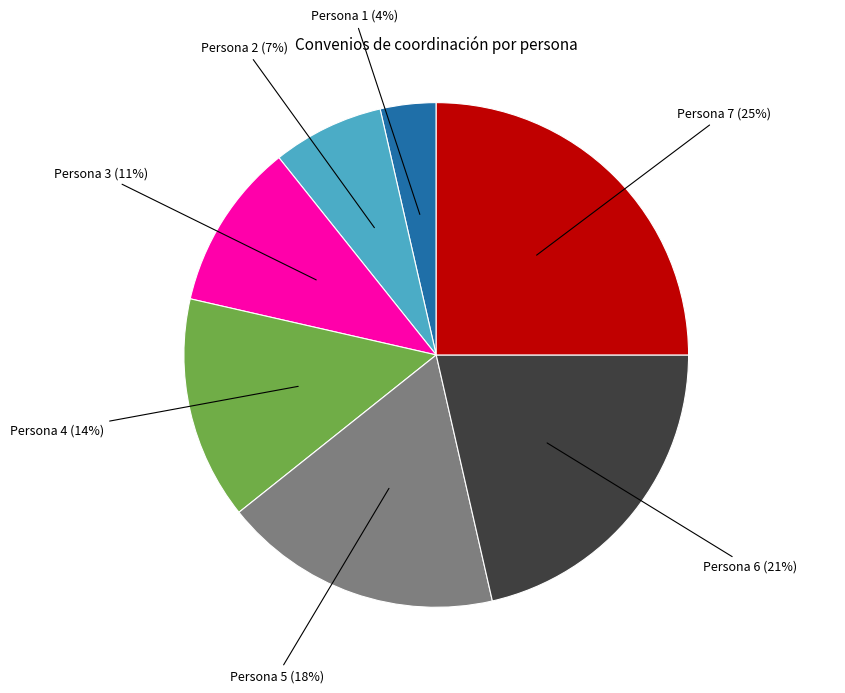

To the nearest percent, what is the difference between the largest and smallest slice percentages?

21%